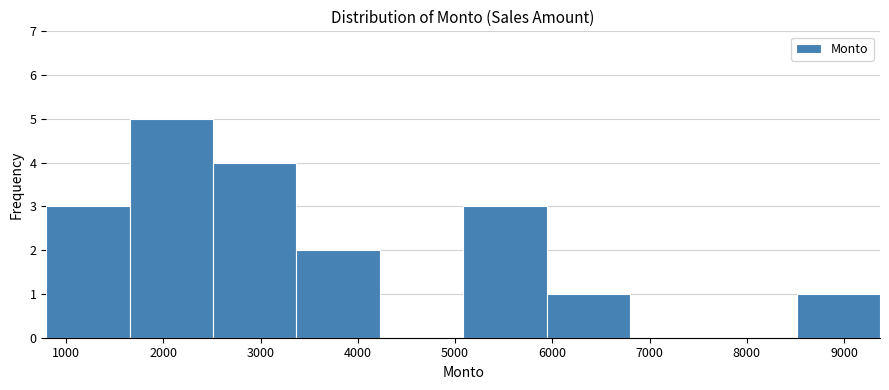

Which range on the x-axis has the tallest bar?

1700 to 2500